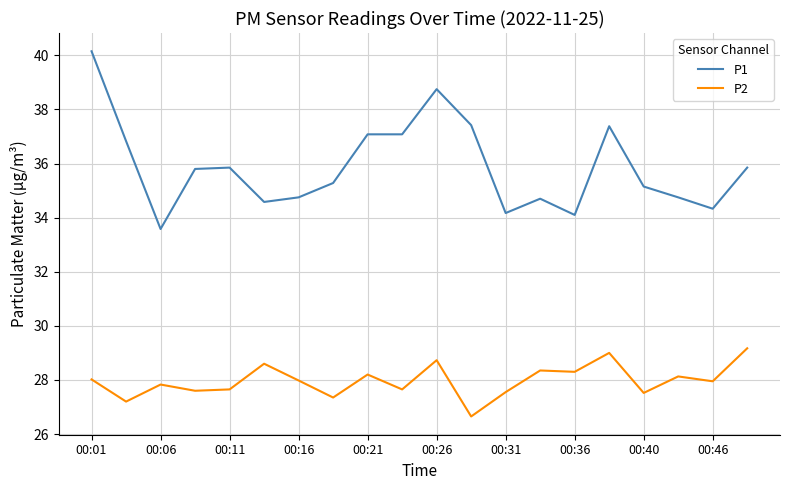

Which series has the largest range (max minus min)?

P1